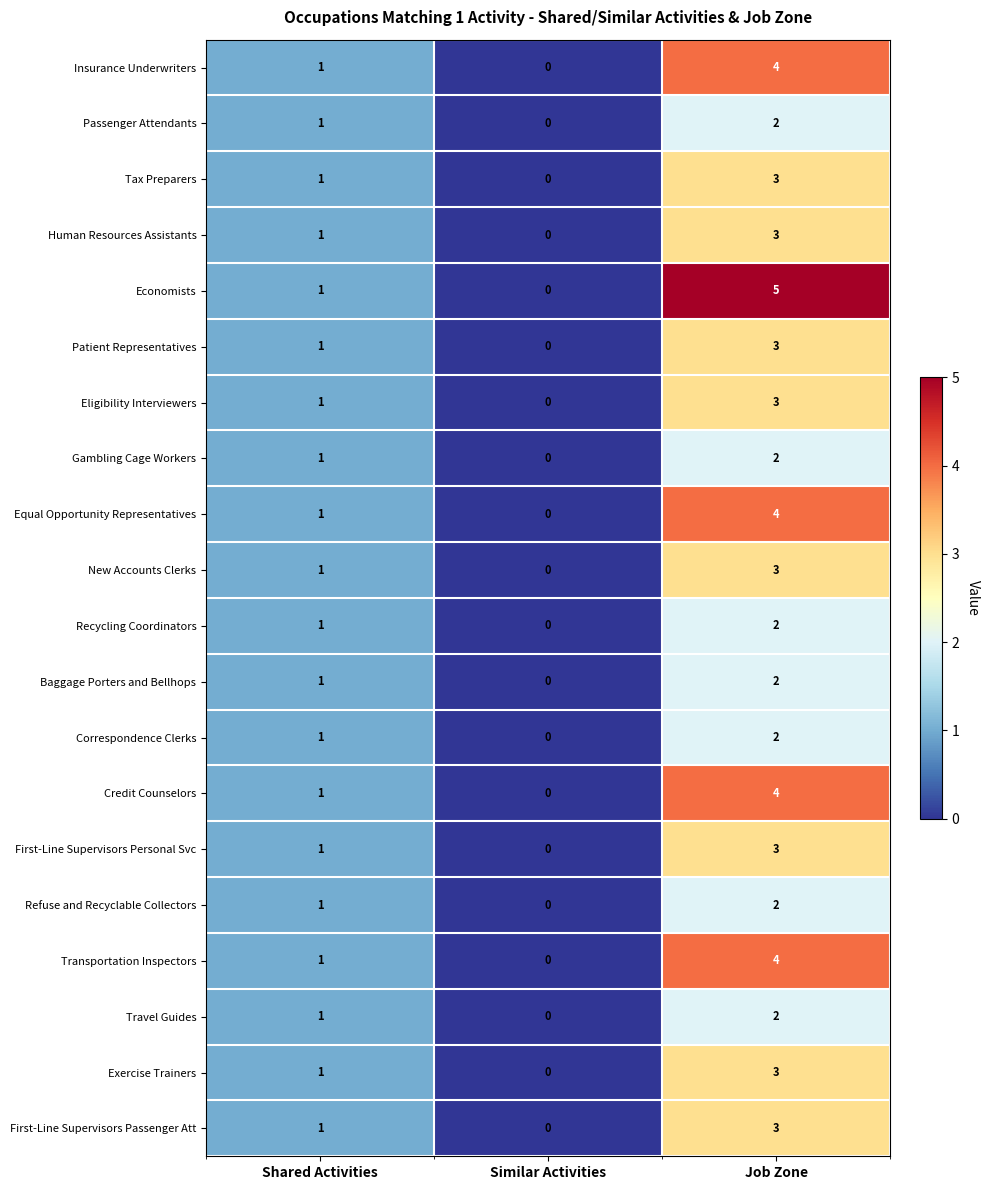

True or false: Travel Guides has a value of 1 at Similar Activities.

False